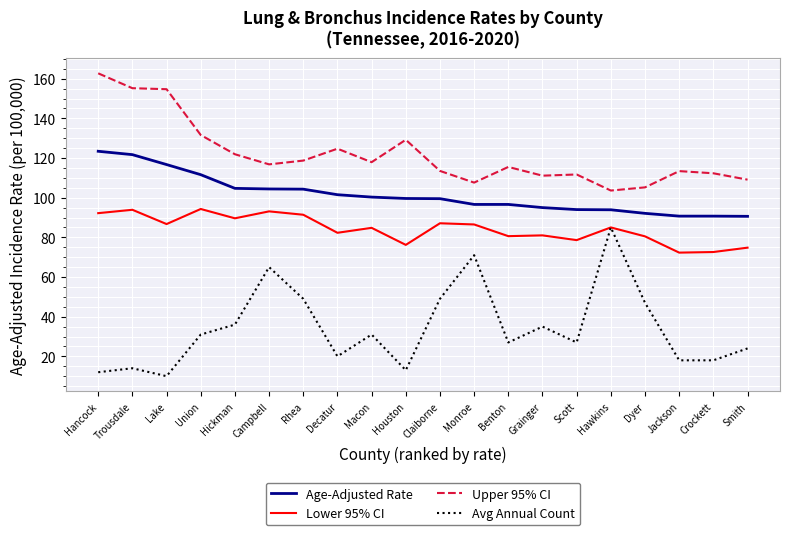

Rank the series at Rhea from highest to lowest value.

Upper 95% CI, Age-Adjusted Rate, Lower 95% CI, Avg Annual Count